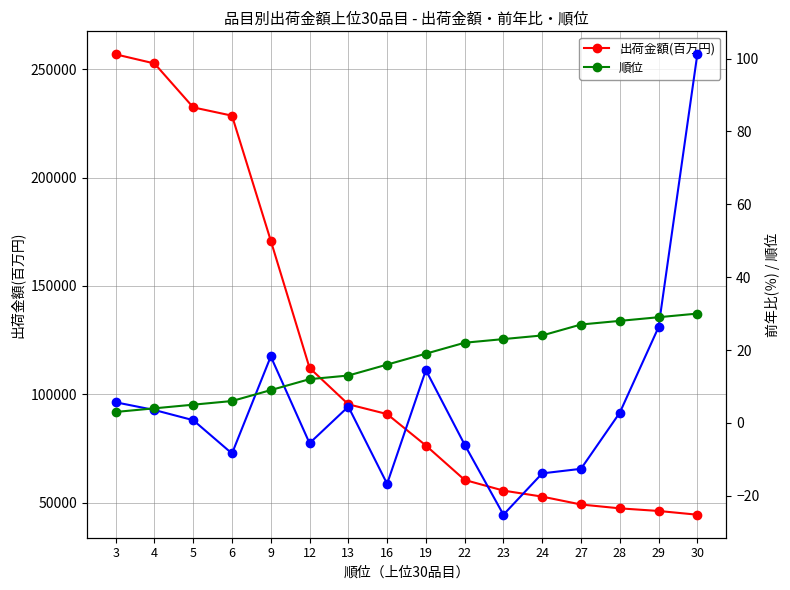

At which category does the chart reach its minimum across all series?

23